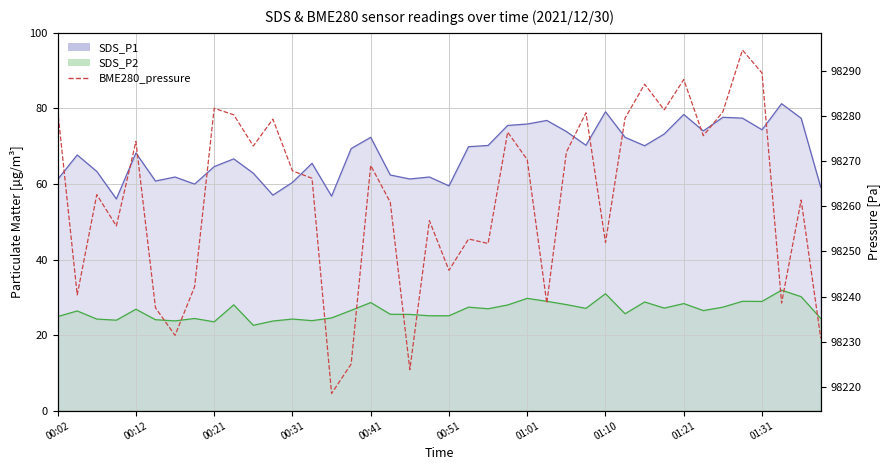

What is the sum of all SDS_P1 line values?

2726.6